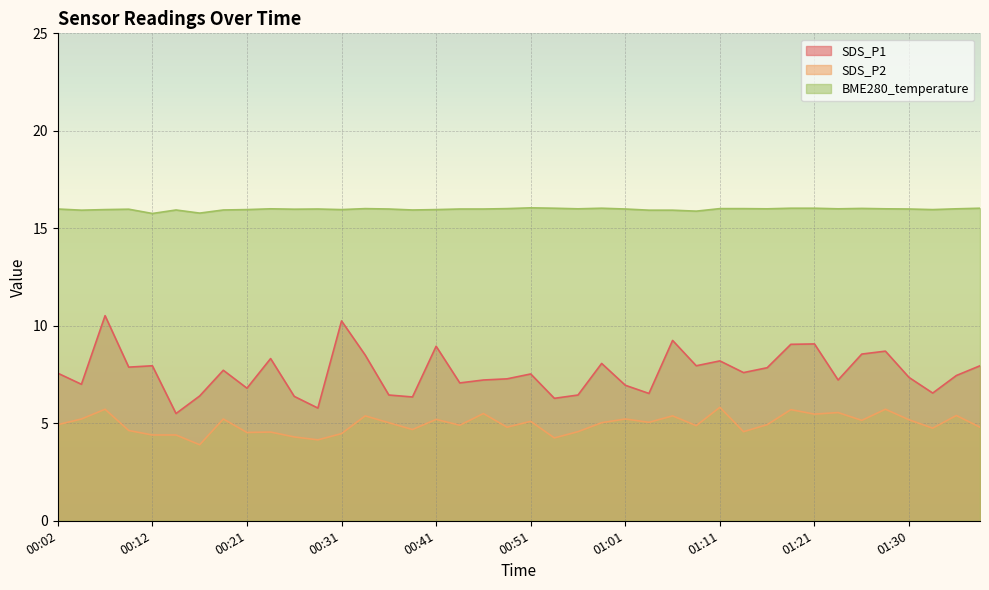

True or false: SDS_P1 and SDS_P2 cross at least once.

False